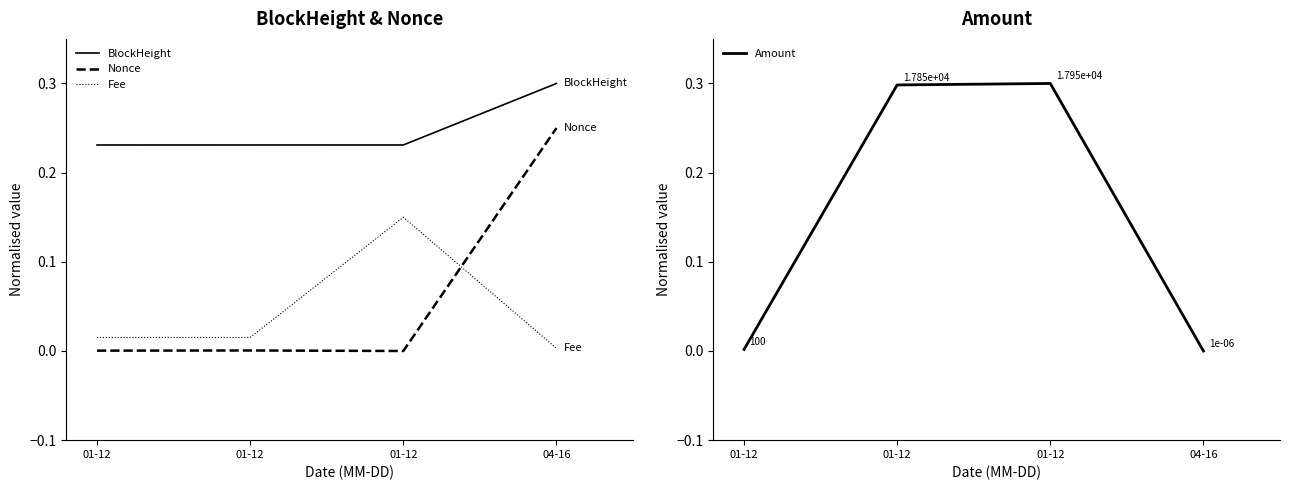

What is the difference between the Amount values at 01-12 and 01-12?

0.3